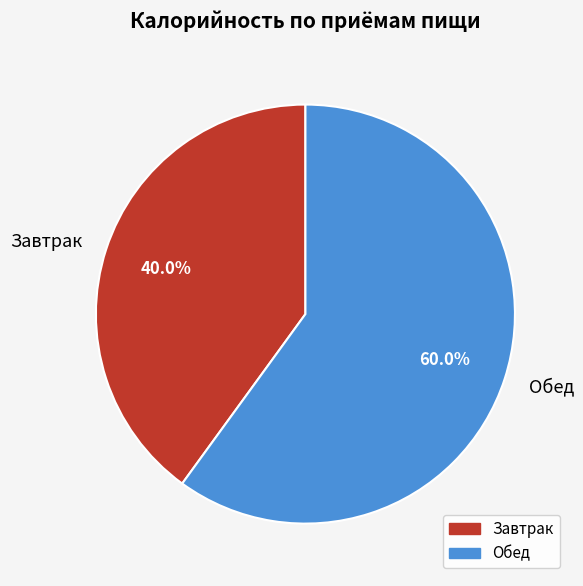

Rank the categories by value from lowest to highest.

Завтрак, Обед